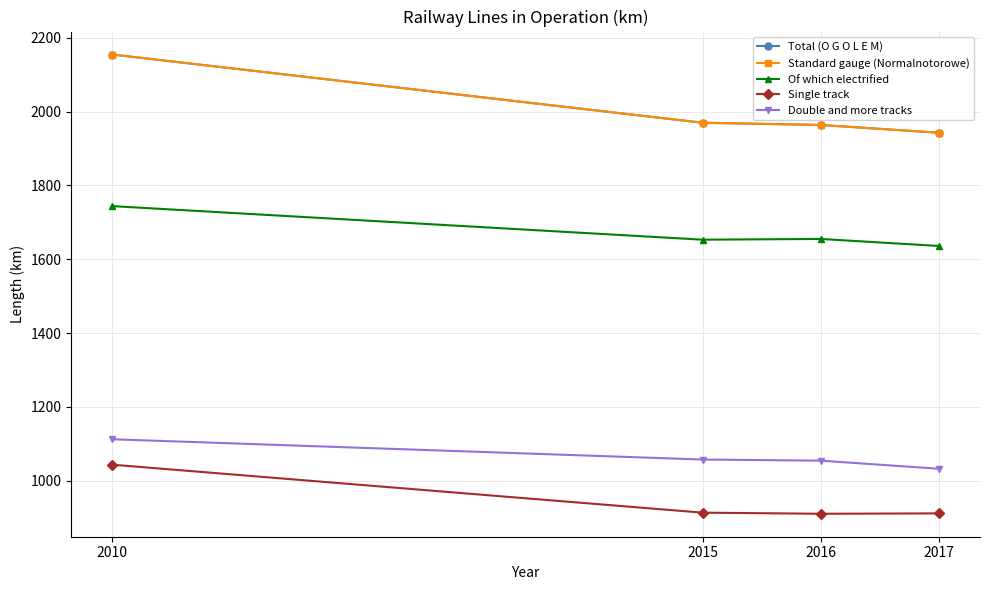

What is the minimum value for Single track?

910